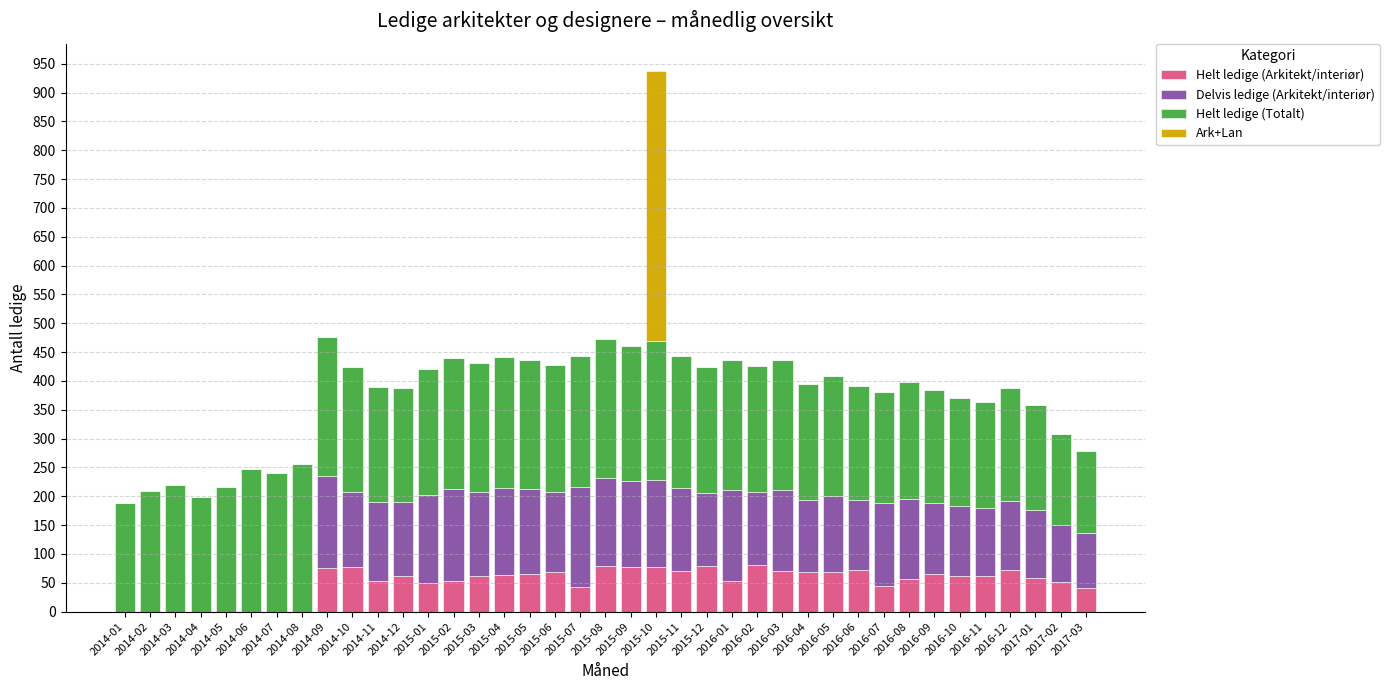

At which category is the sum across all series the highest?

2015-10